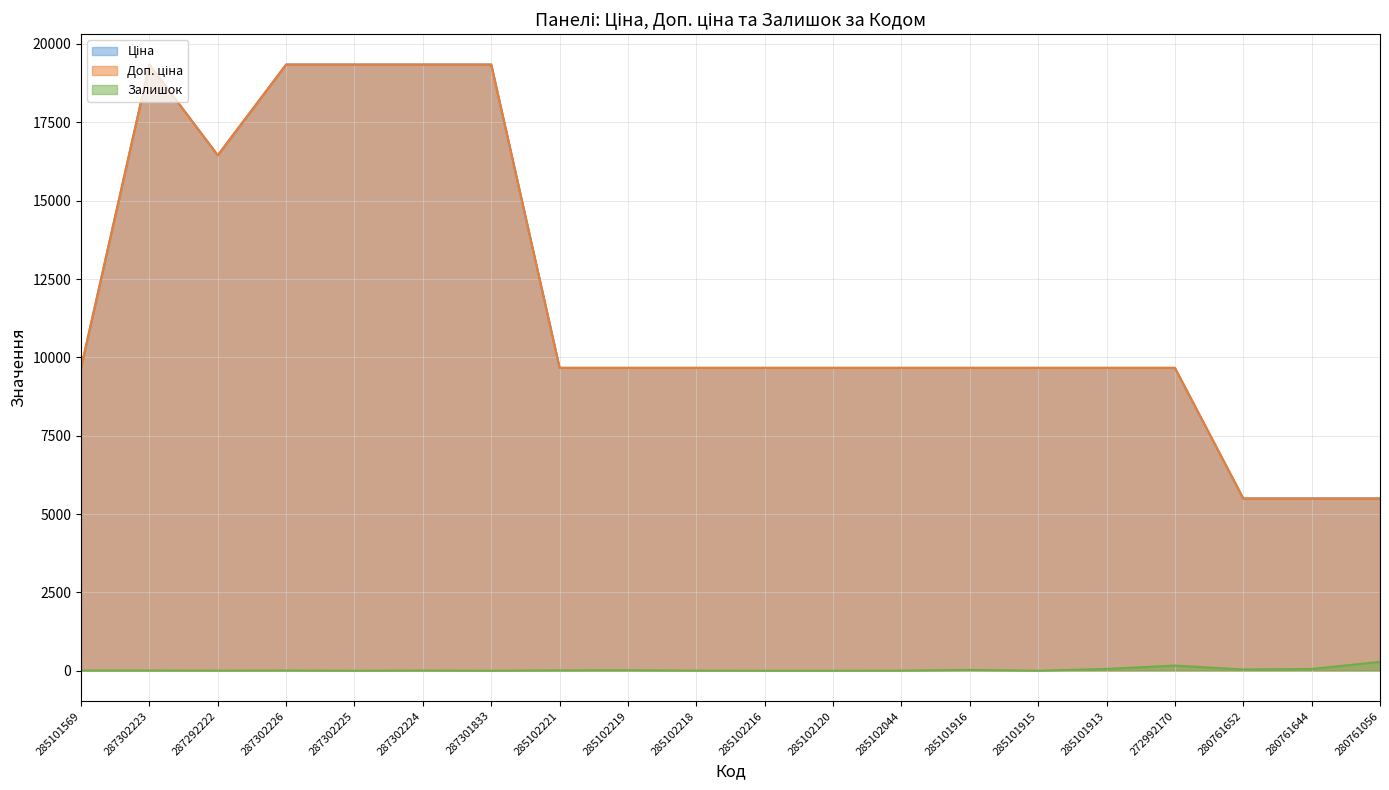

Is it true that Доп. ціна equals 19343.1 at 287302224?

True